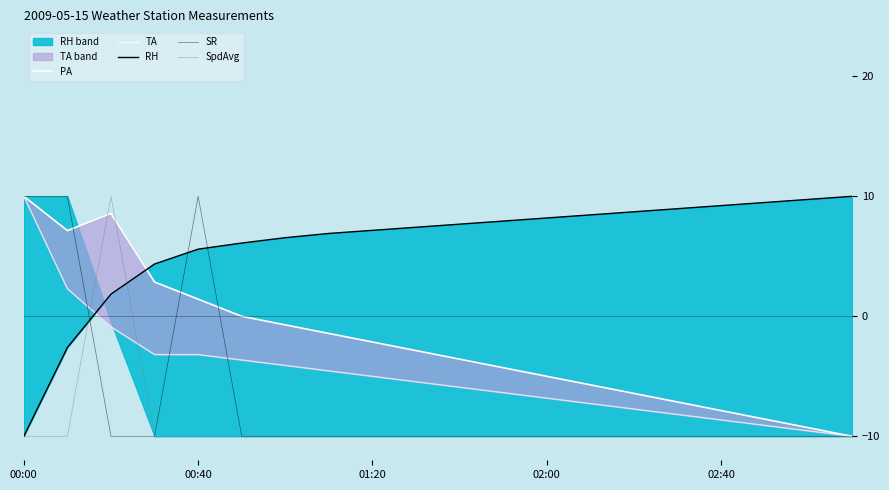

At which category is the sum across all series the highest?

00:00